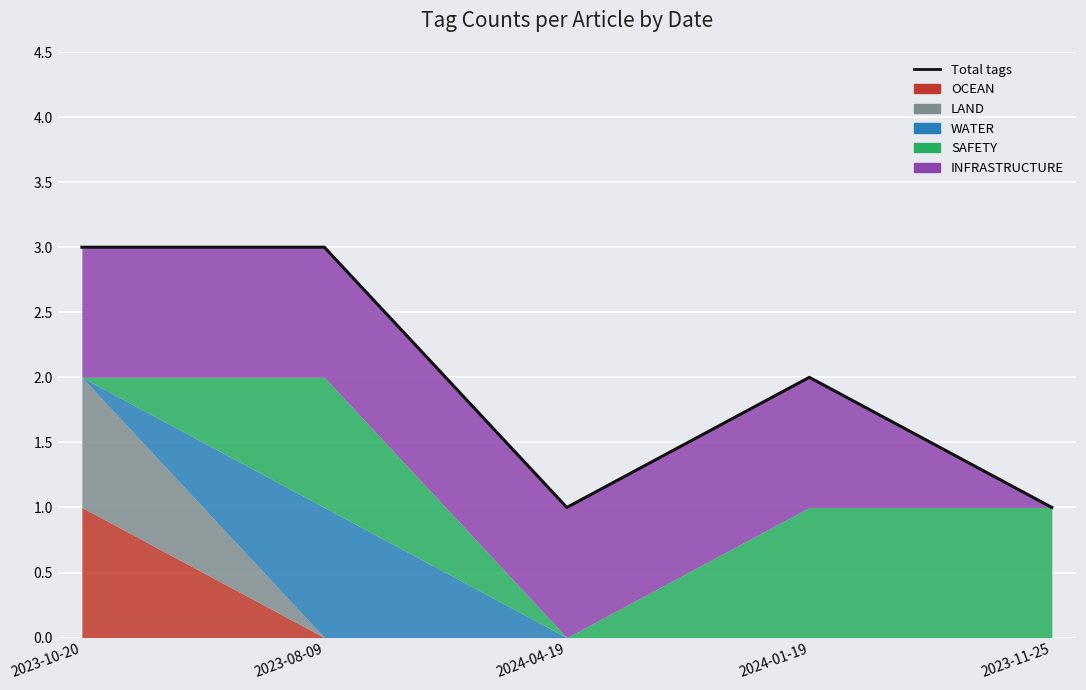

True or false: the data has more than 1 interior local peaks.

False